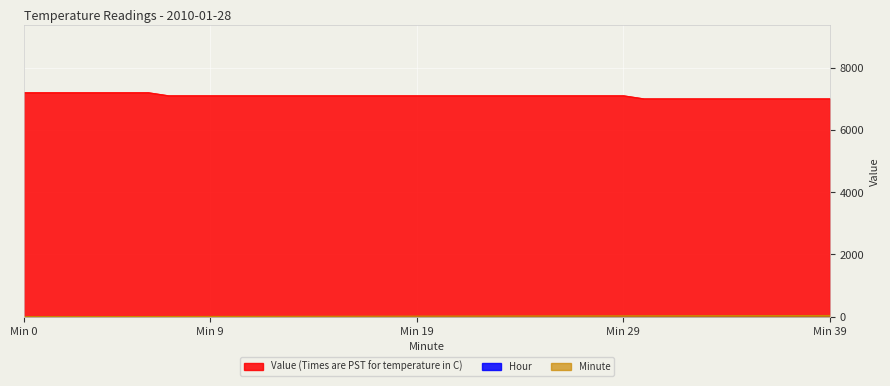

Does the chart display data point markers on the line(s)?

No